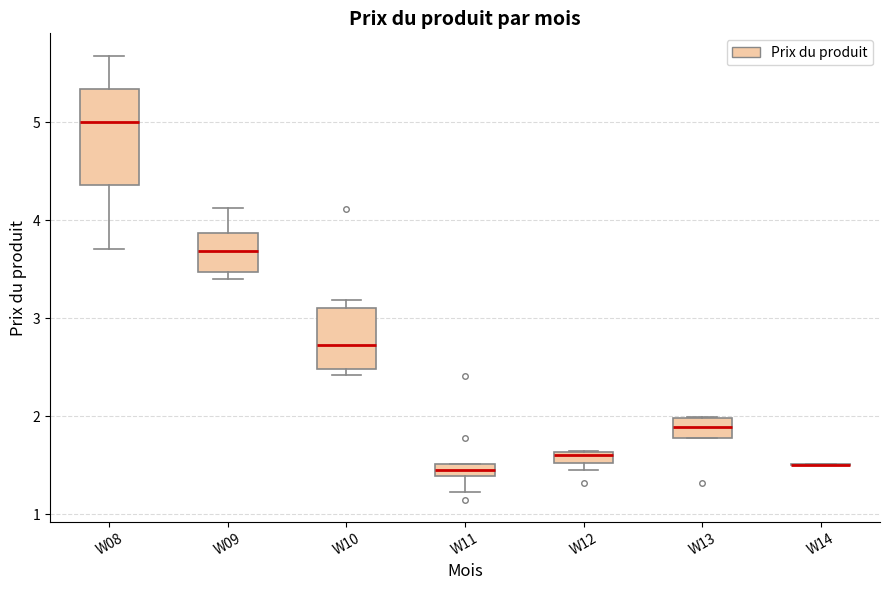

Comparing the boxes themselves (not the whiskers), which one is the tallest?

W08